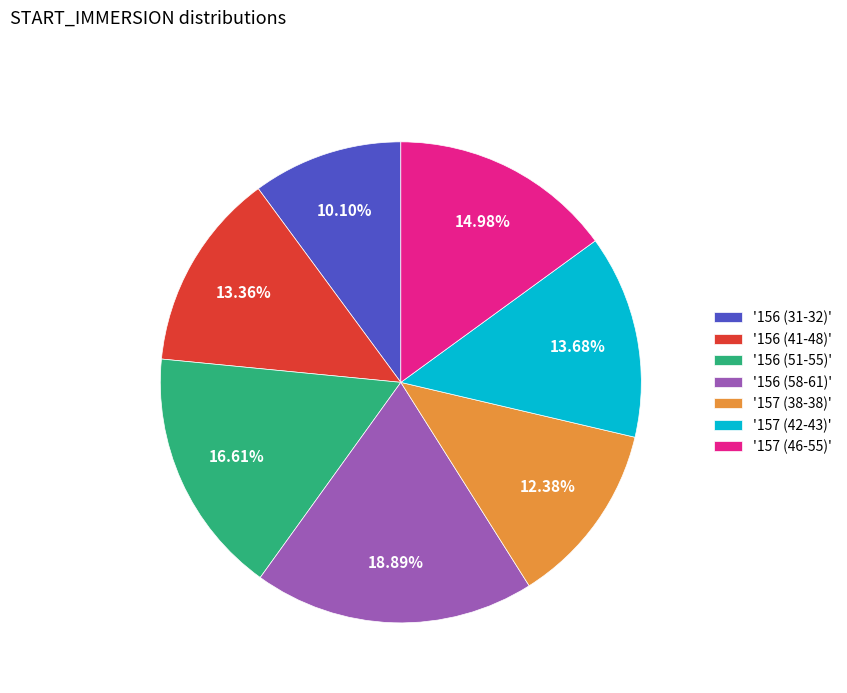

Do '156 (31-32)' and '157 (46-55)' together represent more than half of the pie?

No